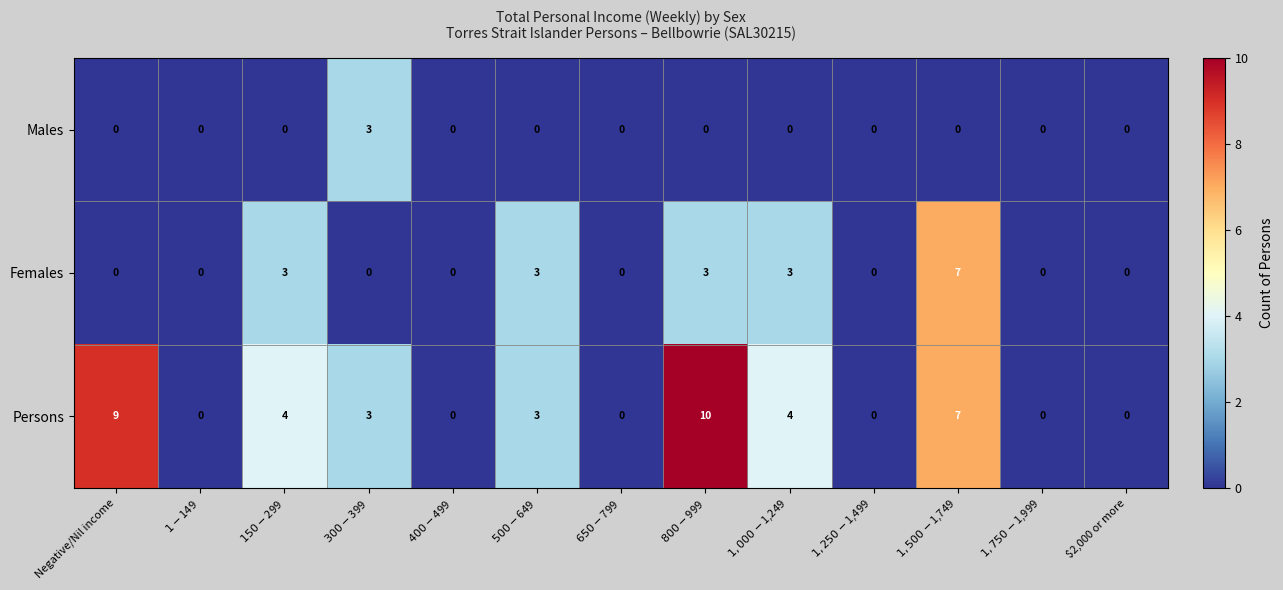

Which series has the widest spread of values?

Persons